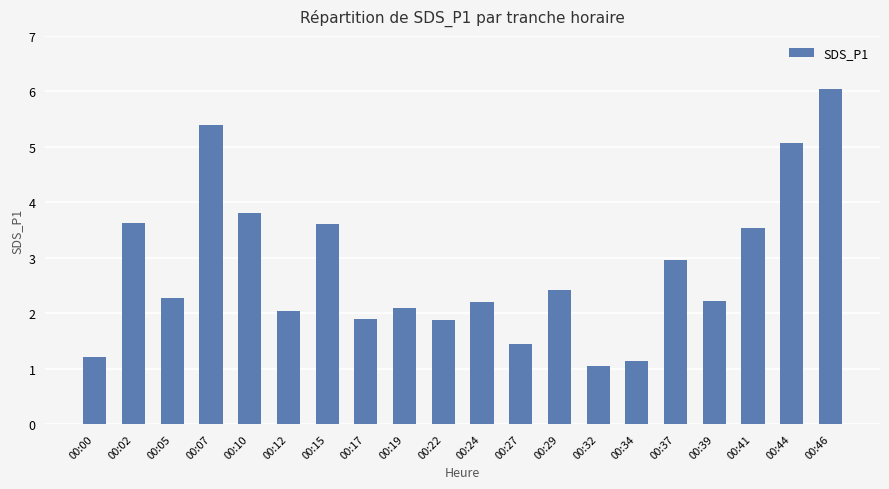

Is it true that the value at 00:07 is 5.4?

True